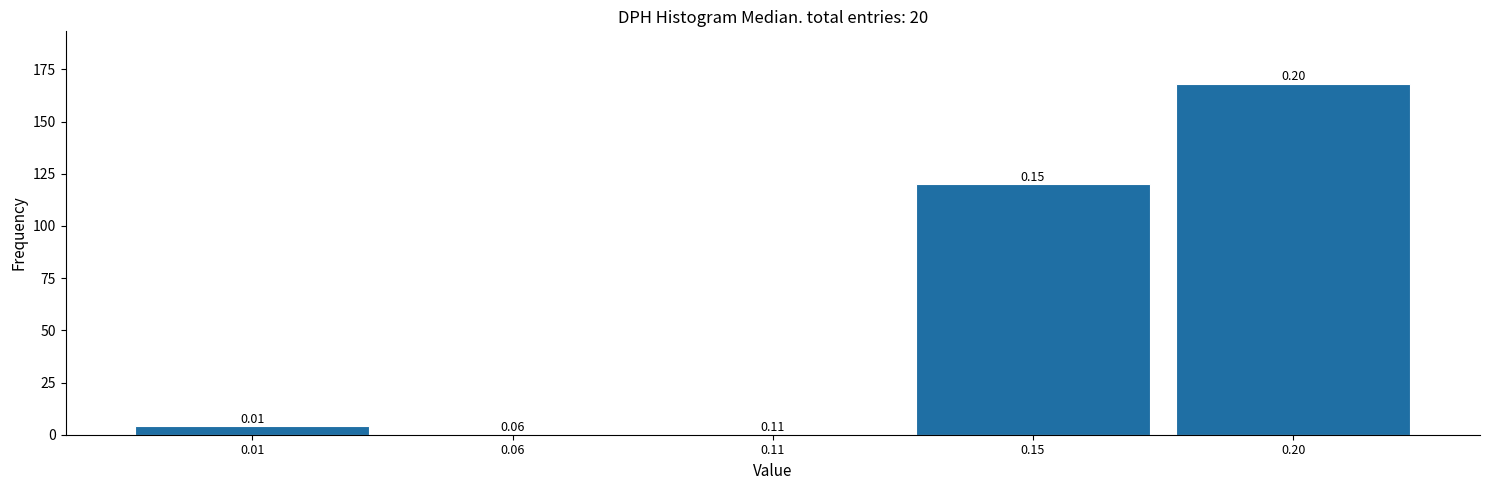

Are the bars horizontal?

No